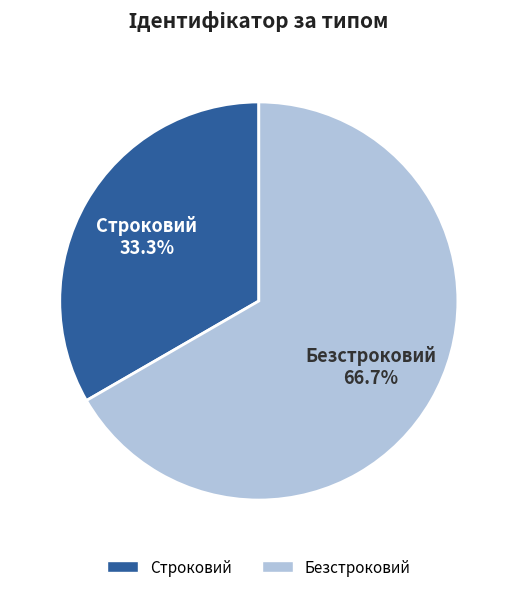

What portion of the pie excludes Безстроковий?

33.3%